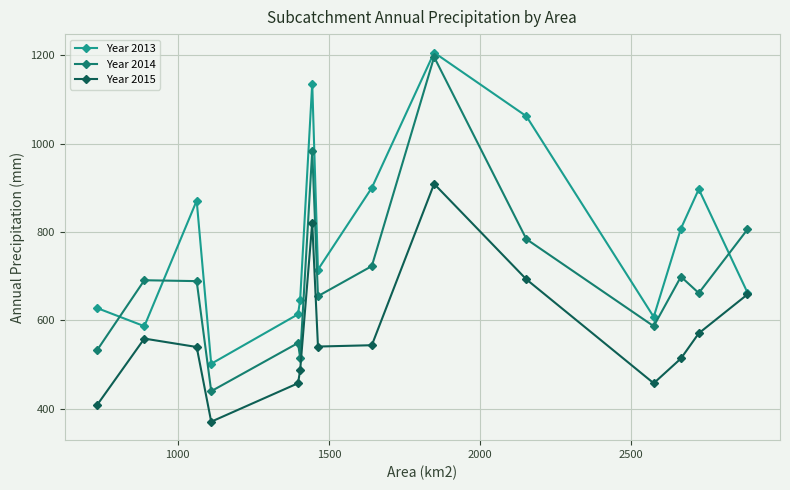

Which series has the largest range (max minus min)?

Year 2014